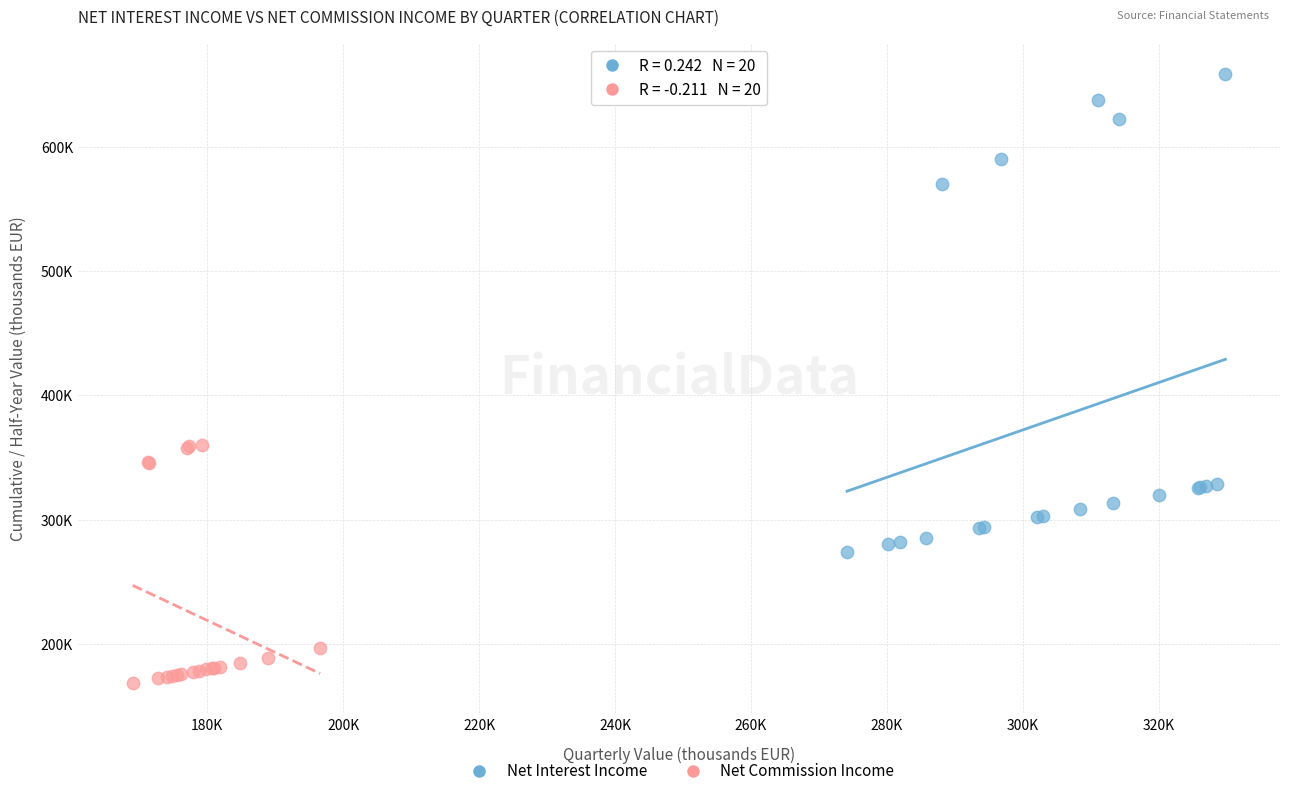

Which series has the largest Y range (max minus min)?

Net Interest Income